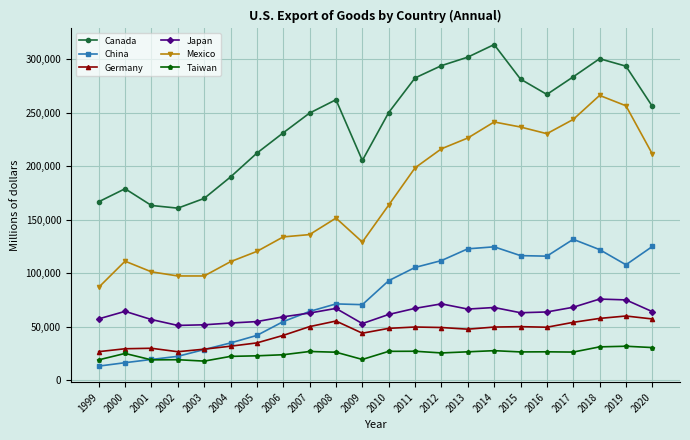

What is the total value across all series at 2015?

774424